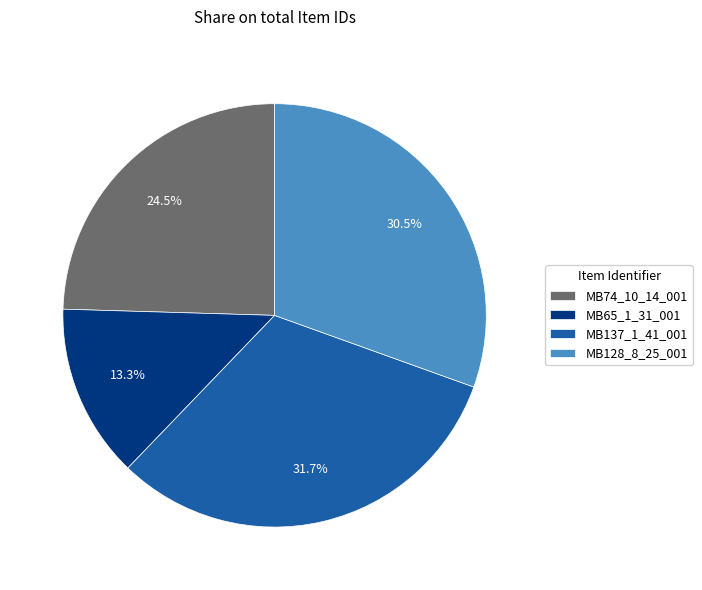

Which has a higher value, MB74_10_14_001 or MB128_8_25_001?

MB128_8_25_001